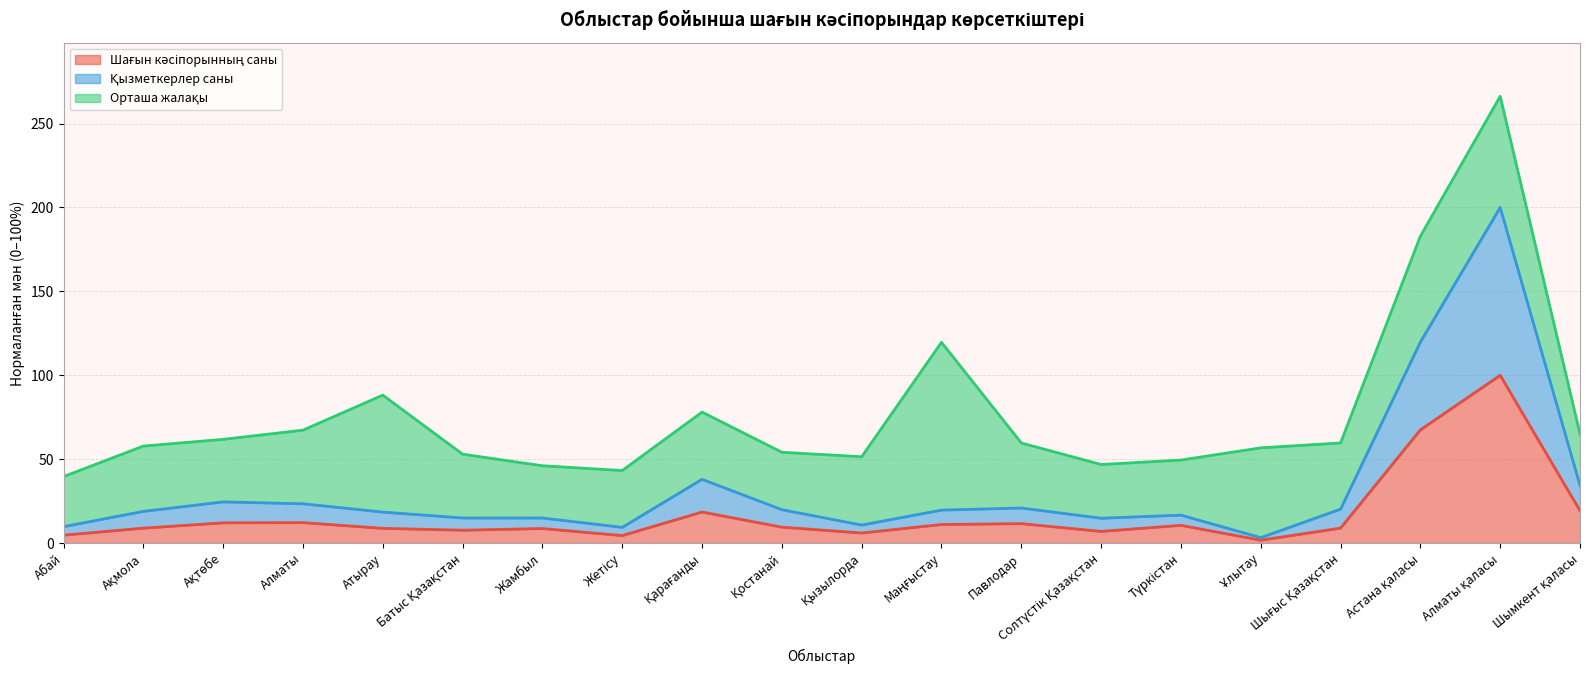

Is it true that Қызметкерлер саны equals 16.7 at Түркістан?

True